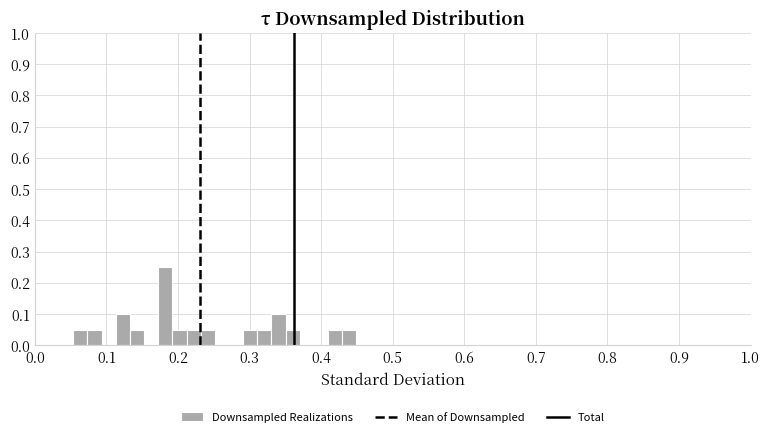

Read against the x-axis, roughly where is the centre of the tallest bar?

0.18